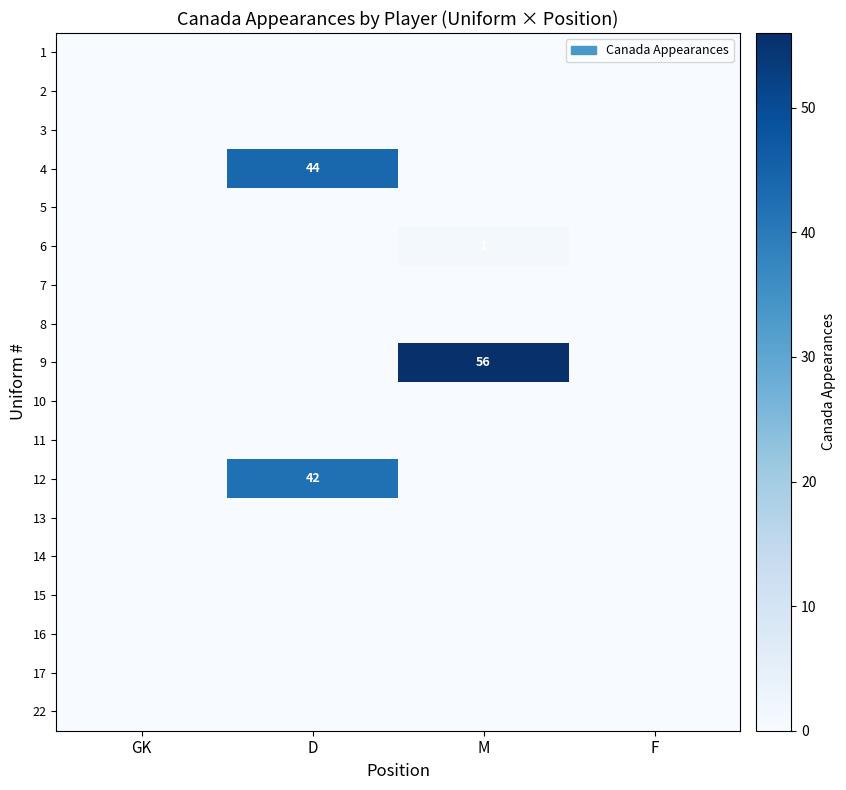

What is the difference between the highest and lowest values at M?

56